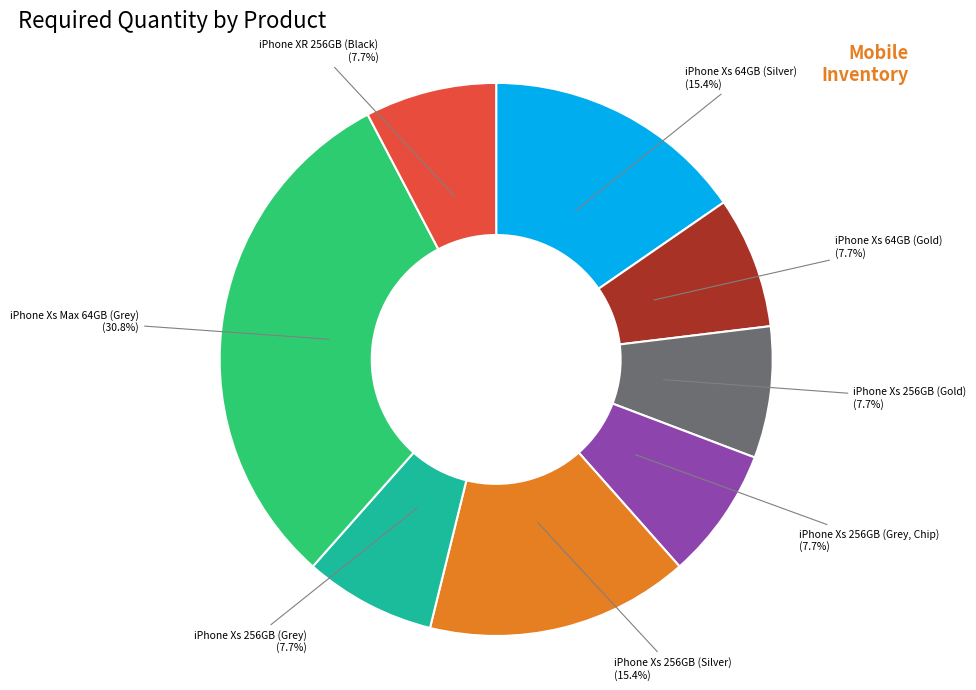

Is there a majority slice in this chart?

No